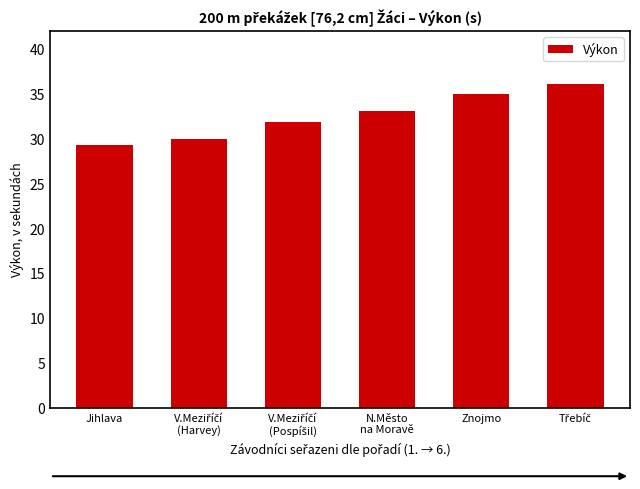

Reading left to right, list all the values displayed in this chart.

29.3	30.0	31.9	33.1	35.0	36.1